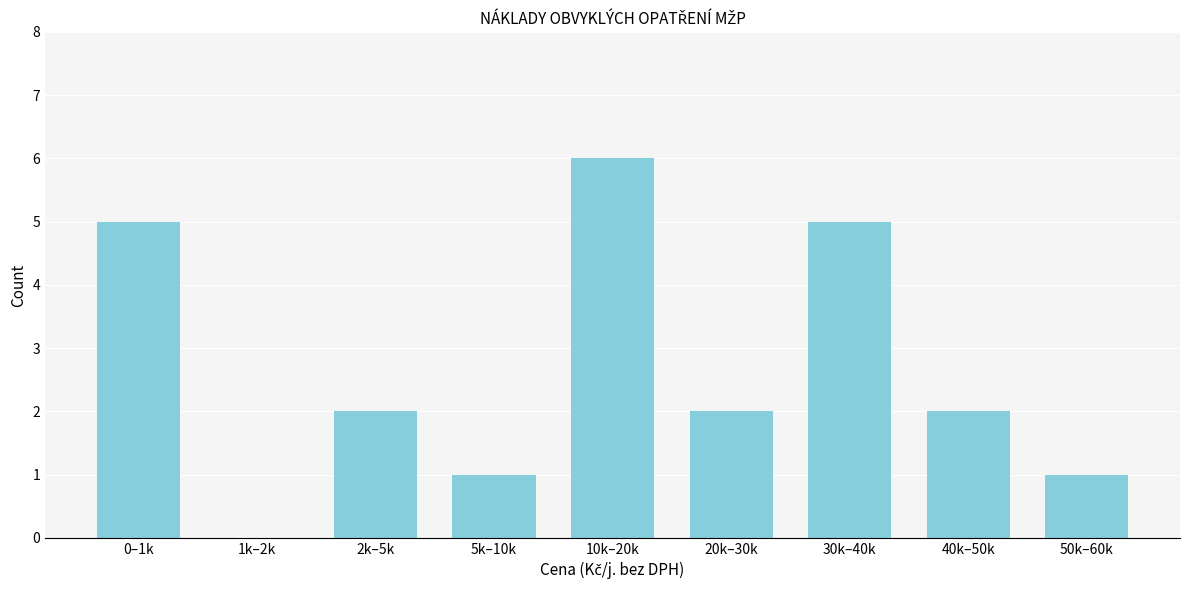

Reading right to left, list all the values displayed in this chart.

50k–60k=1	40k–50k=2	30k–40k=5	20k–30k=2	10k–20k=6	5k–10k=1	2k–5k=2	1k–2k=0	0–1k=5